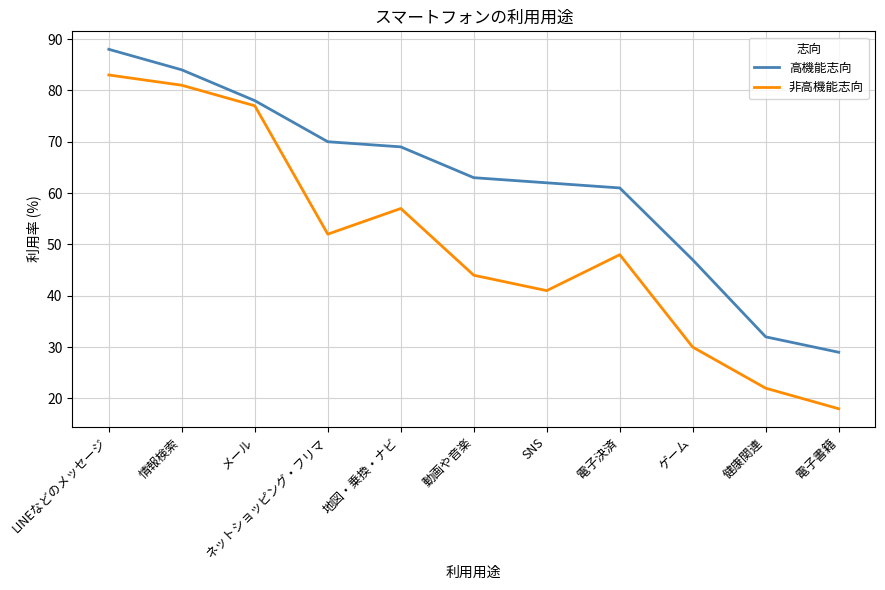

Which series has the largest range (max minus min)?

非高機能志向